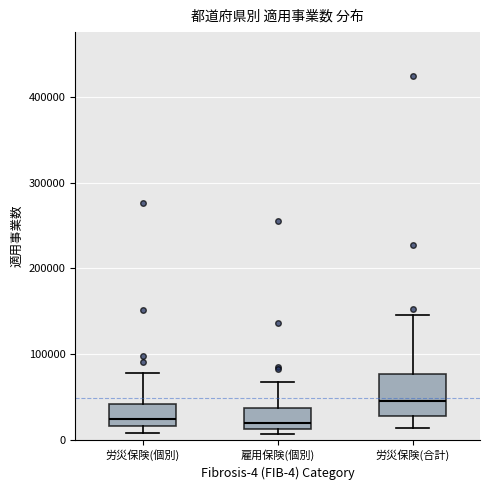

Where does the lower whisker of the box for 労災保険(合計) end on the y-axis? The values are not printed on the chart, so give them approximately, as read against the axis.

10000